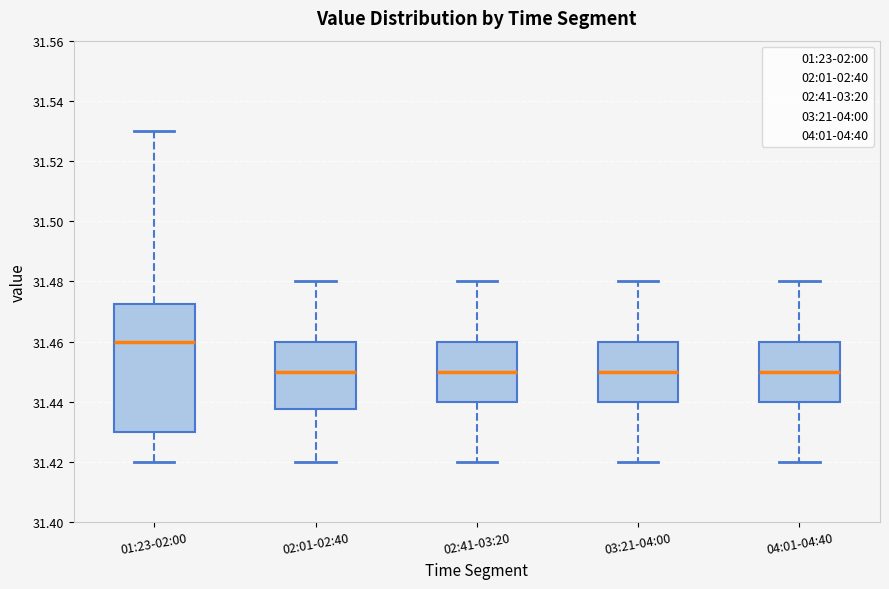

Reading left to right, read every box against the y-axis: the position of its median line, the range the box covers, and the ends of its whiskers. The values are not printed on the chart, so give them approximately, as read against the axis.

01:23-02:00: median 31.460, box 31.430 to 31.472, whiskers 31.420 to 31.530
02:01-02:40: median 31.450, box 31.438 to 31.460, whiskers 31.420 to 31.480
02:41-03:20: median 31.450, box 31.440 to 31.460, whiskers 31.420 to 31.480
03:21-04:00: median 31.450, box 31.440 to 31.460, whiskers 31.420 to 31.480
04:01-04:40: median 31.450, box 31.440 to 31.460, whiskers 31.420 to 31.480